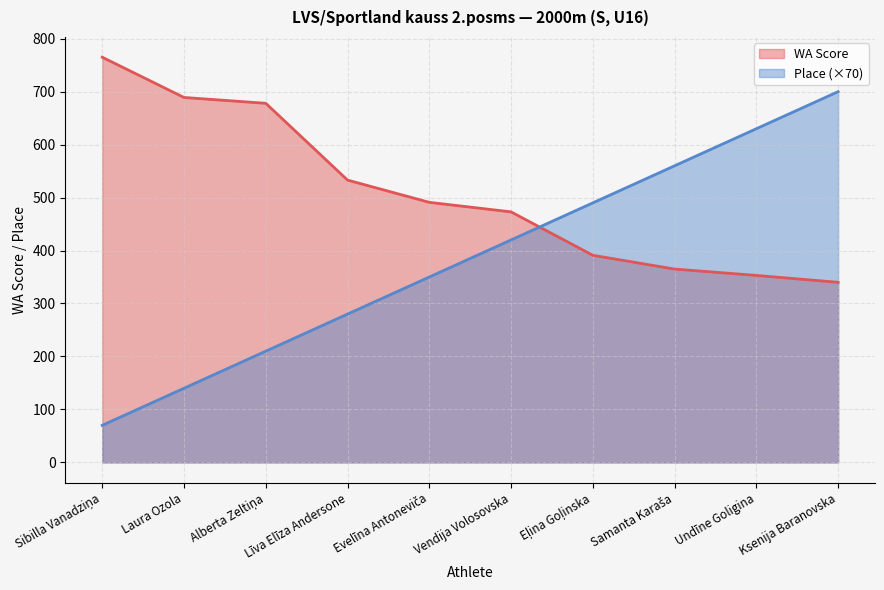

How many values in the WA Score series are below 491?

5